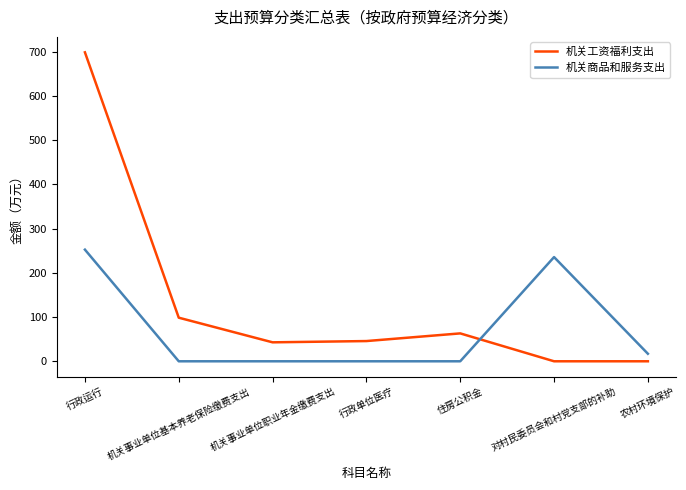

At which label is 机关工资福利支出 closest to 349?

机关事业单位基本养老保险缴费支出